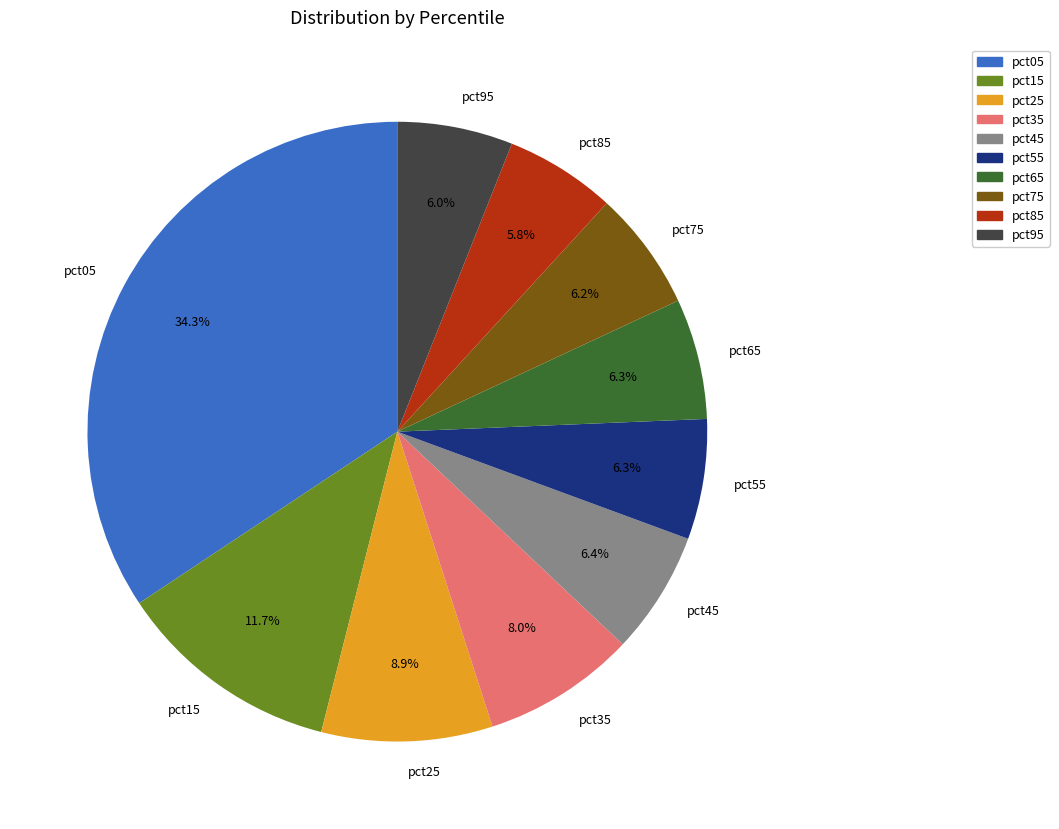

Is it true that pct45 is 6% of the pie?

True